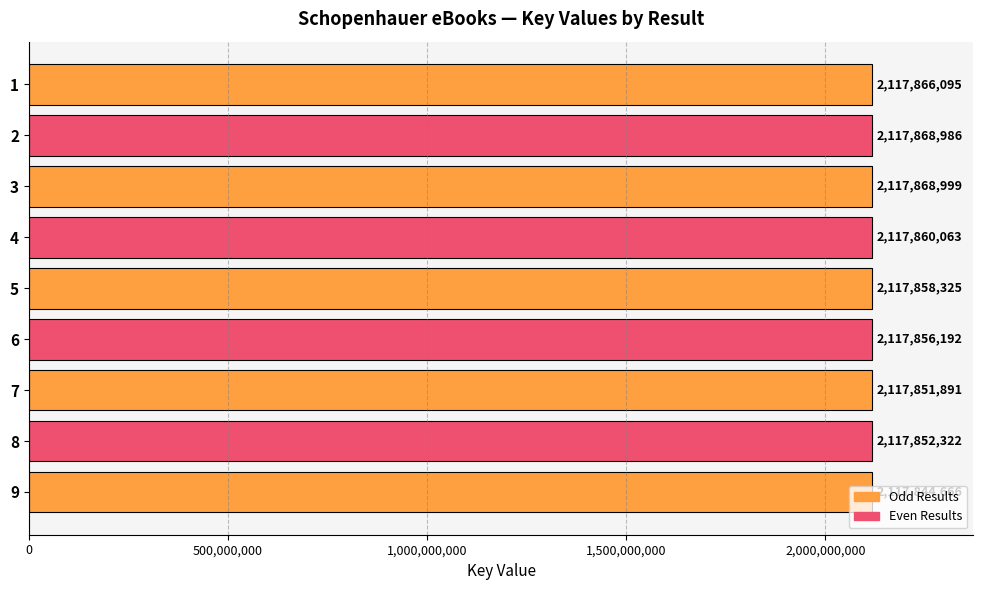

What is the value of the 9th bar from the top?

2117844666